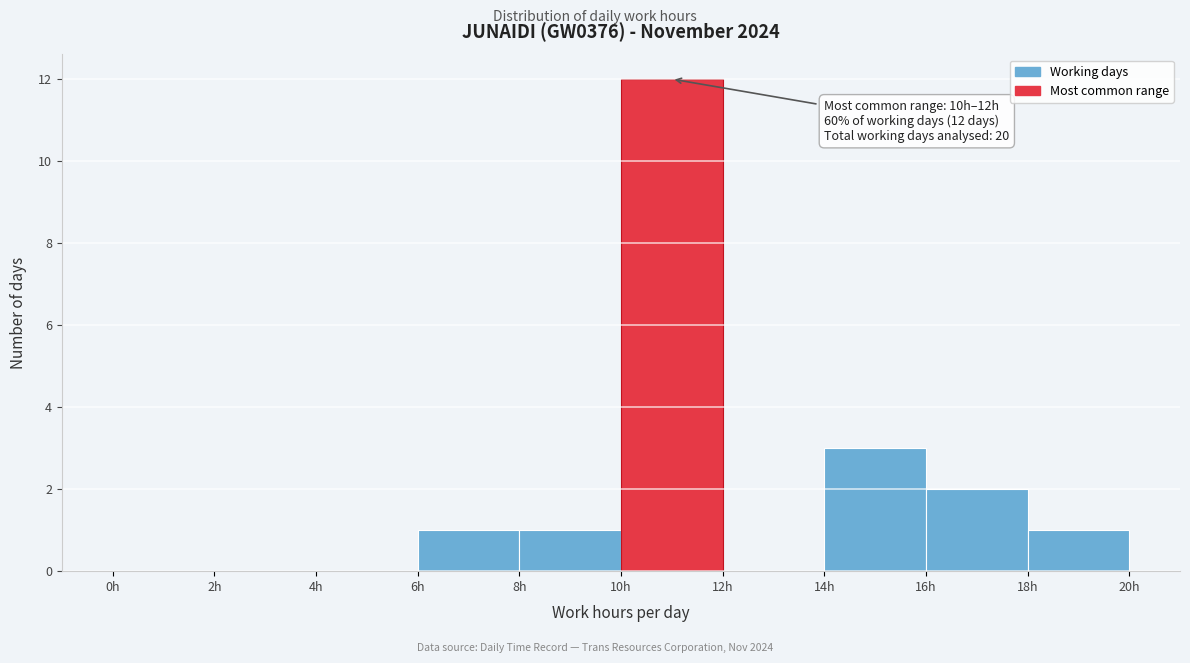

Which range on the x-axis has the tallest bar?

10 to 12